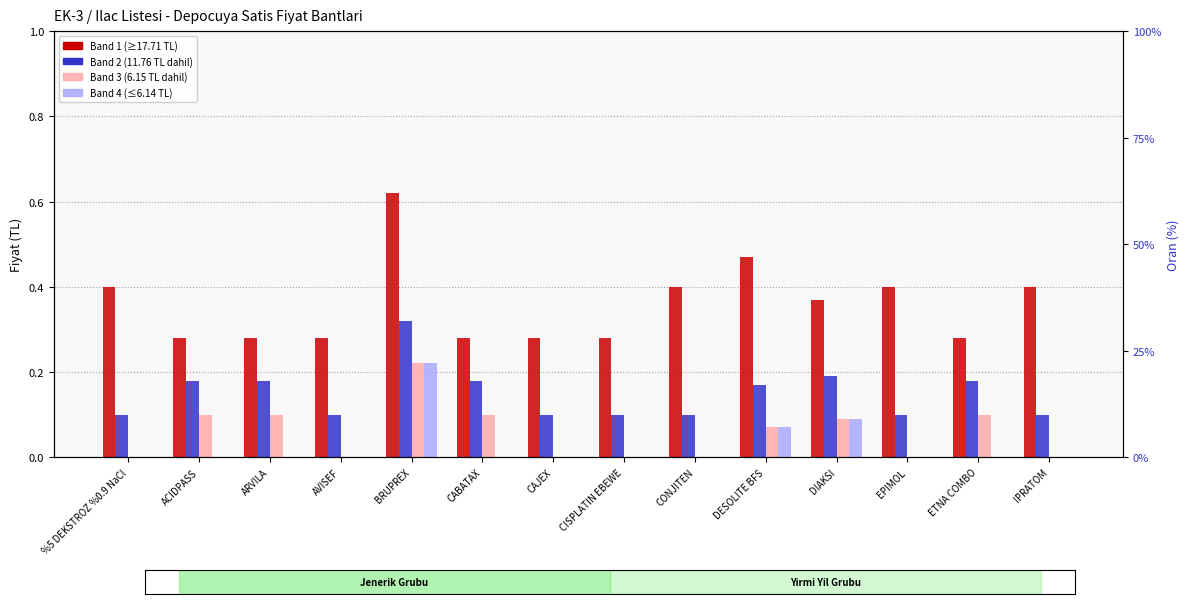

Rank the categories by Depocuya Satis Fiyati (Band1) value from lowest to highest.

ACIDPASS, ARVILA, AVISEF, CABATAX, CAJEX, CISPLATIN EBEWE, ETNA COMBO, DIAKSI, %5 DEKSTROZ %0.9 NaCl, CONJITEN, EPIMOL, IPRATOM, DESOLITE BFS, BRUPREX